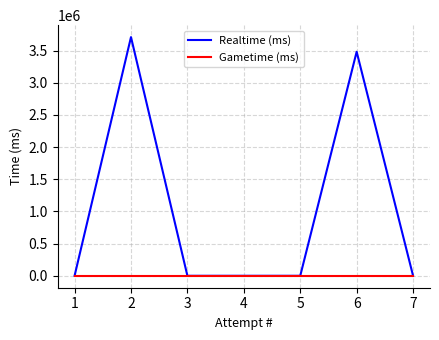

Between 7 and 4, which series saw the biggest shift?

Realtime (ms)